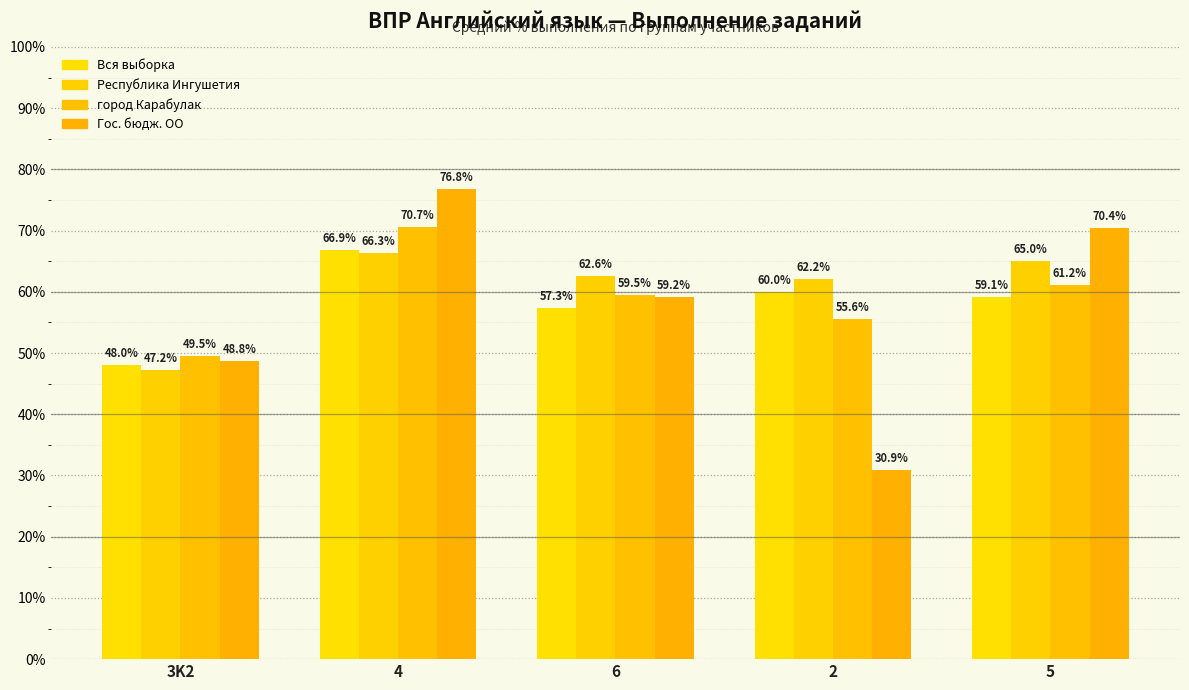

Where does the Республика Ингушетия series first go above 62?

4